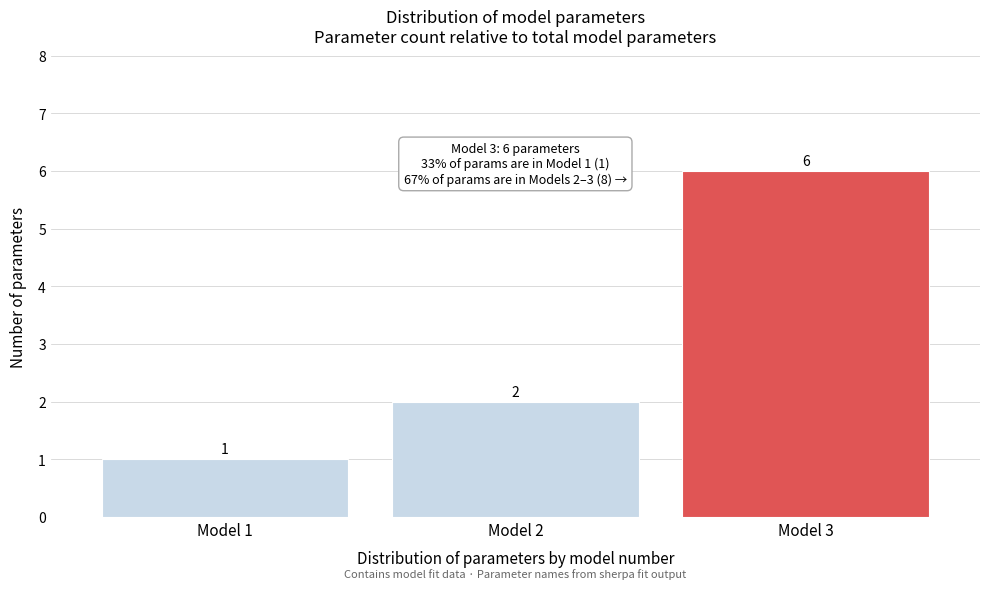

Reading left to right, list all the values displayed in this chart.

1	2	6